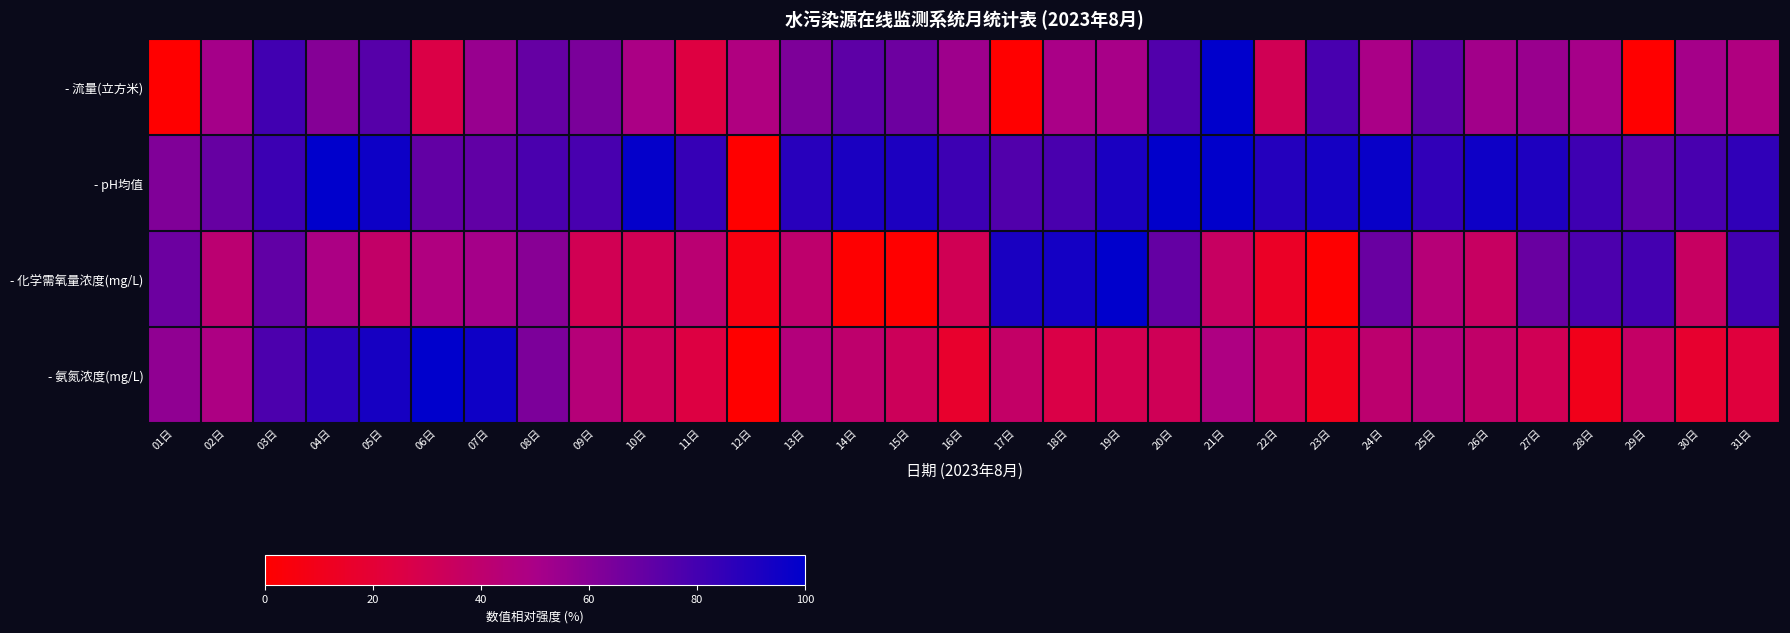

How many data points does each series have?

31